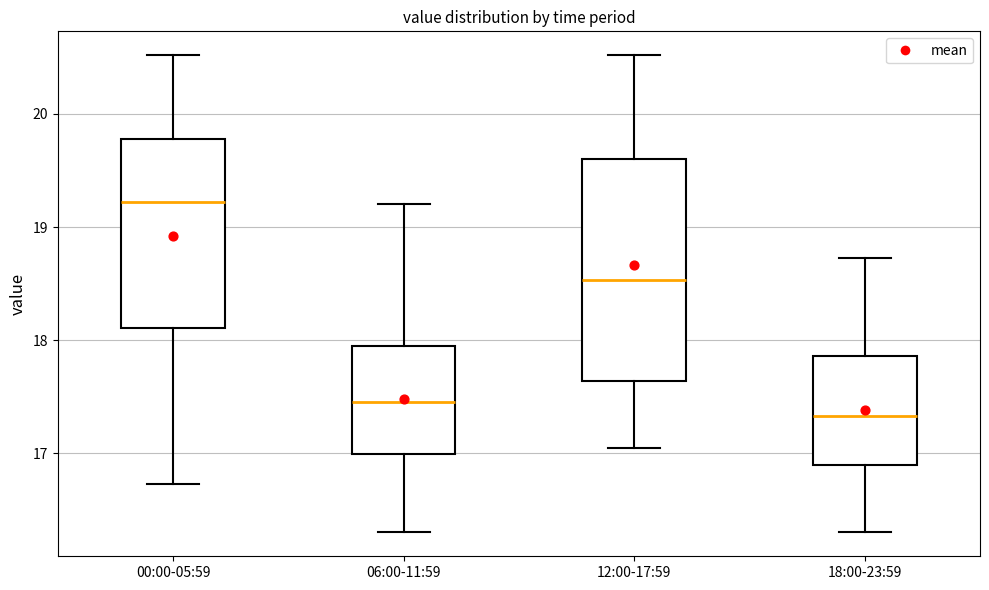

Where does the lower whisker of the box for 06:00-11:59 end on the y-axis? The values are not printed on the chart, so give them approximately, as read against the axis.

16.3